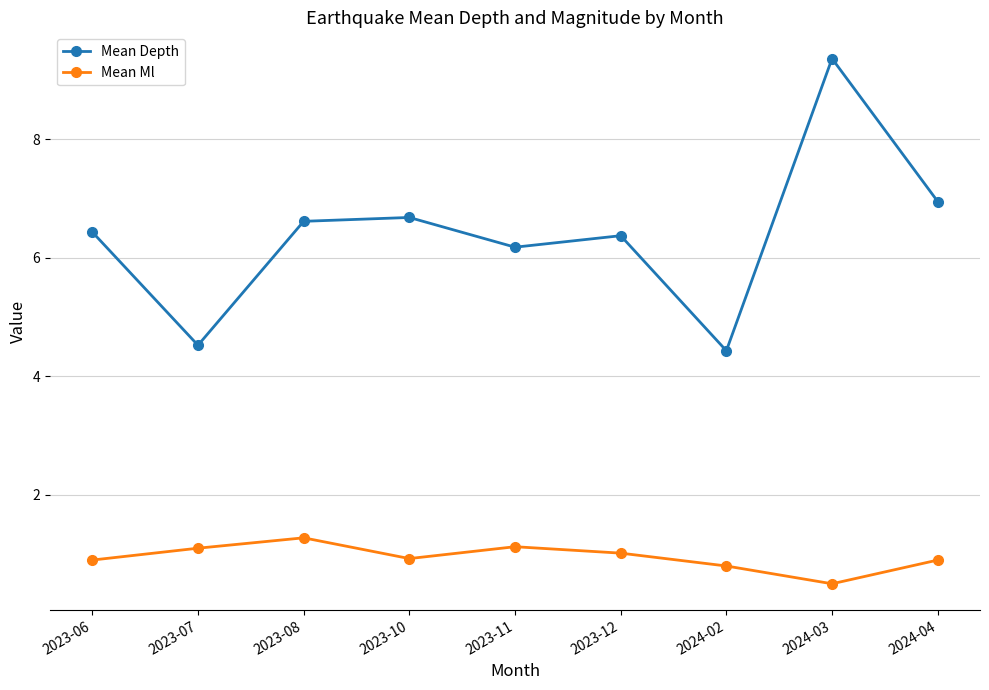

Reading right to left, what are all the values shown in this chart?

Mean Depth: 2024-04=6.9	2024-03=9.4	2024-02=4.4	2023-12=6.4	2023-11=6.2	2023-10=6.7	2023-08=6.6	2023-07=4.5	2023-06=6.4
Mean Ml: 2024-04=0.9	2024-03=0.5	2024-02=0.8	2023-12=1.0	2023-11=1.1	2023-10=0.9	2023-08=1.3	2023-07=1.1	2023-06=0.9